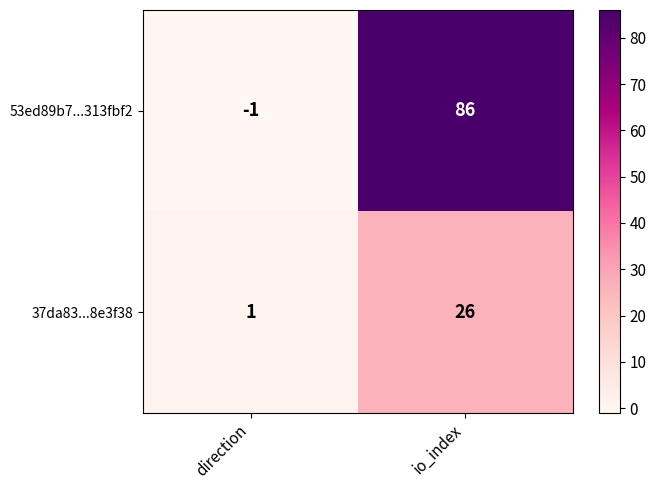

What is the maximum value shown in the chart?

86